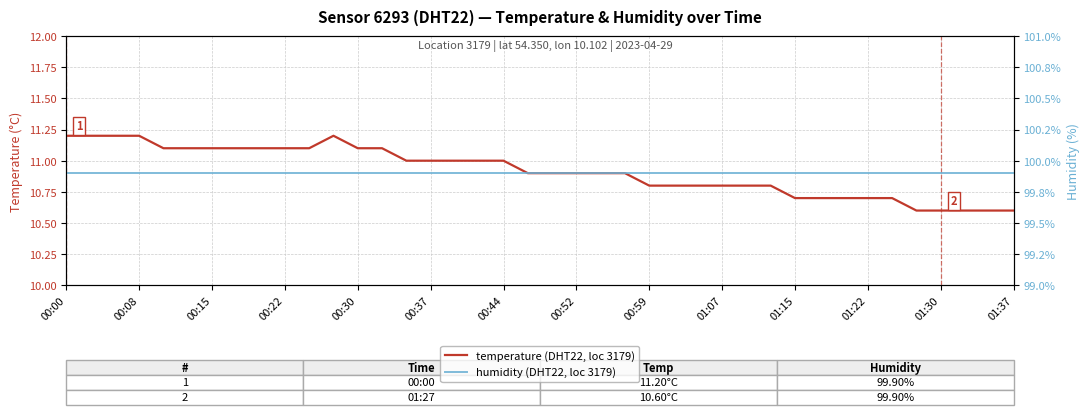

True or false: humidity (DHT22, loc 3179) and temperature (DHT22, loc 3179) cross at least once.

False